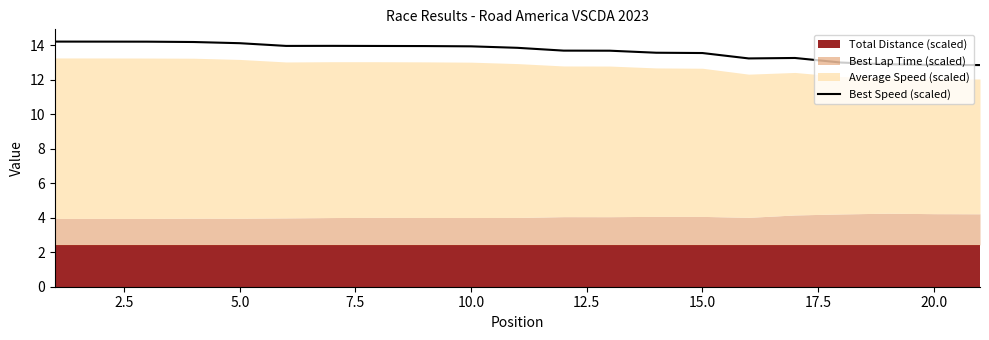

What is the highest value of the Best Speed (scaled) series?

14.2